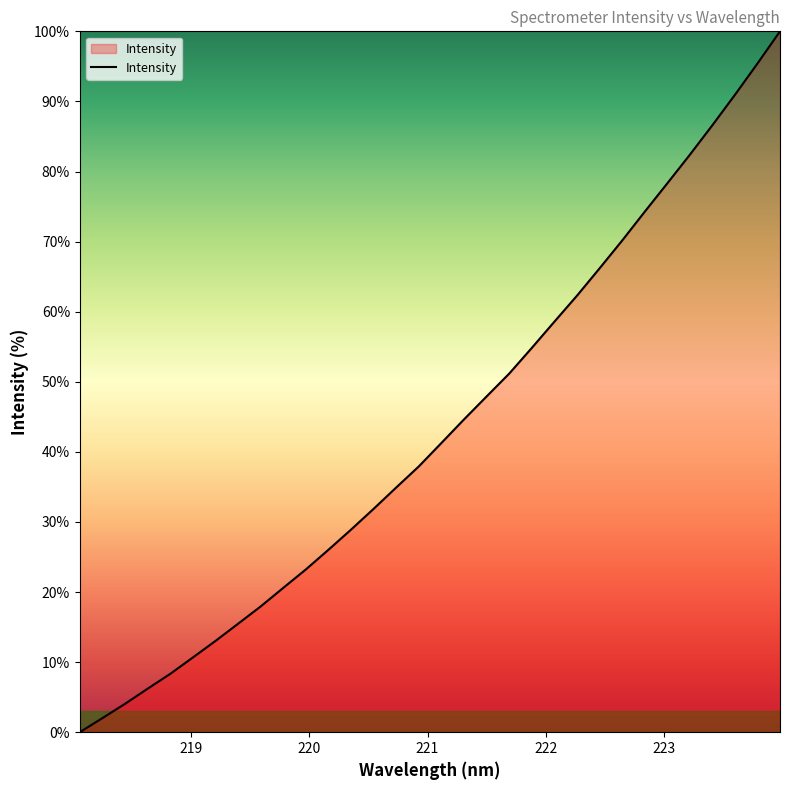

What is the difference between the maximum and minimum values?

100.0